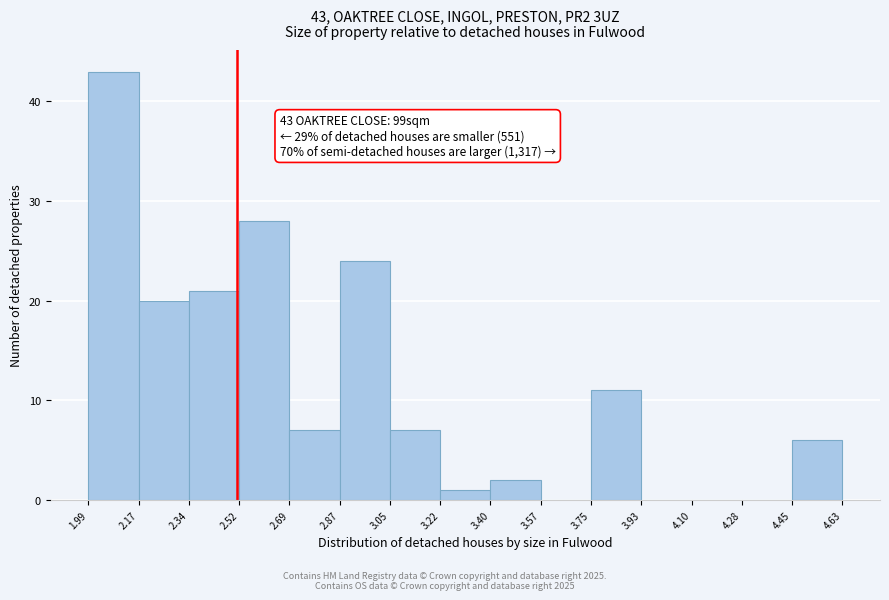

Which range on the x-axis has the tallest bar?

1.99 to 2.17